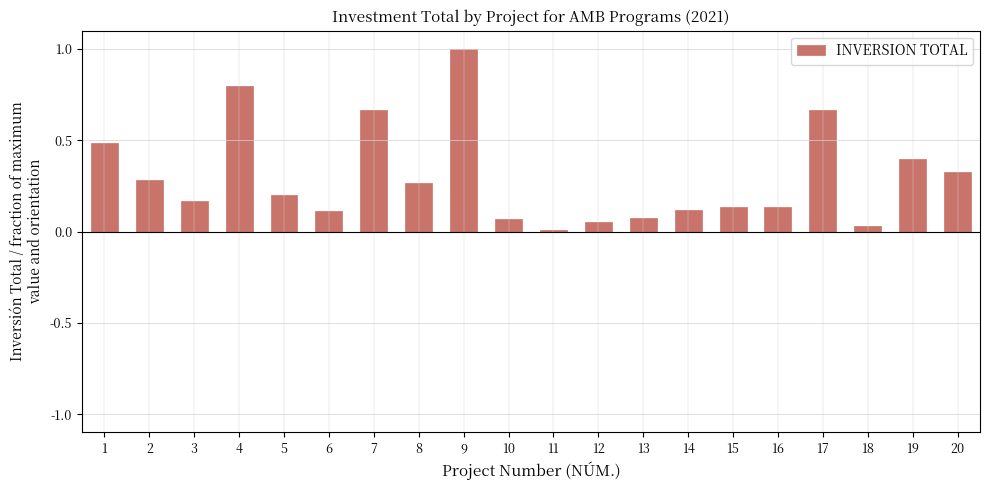

What is the sum of all values?

6.0